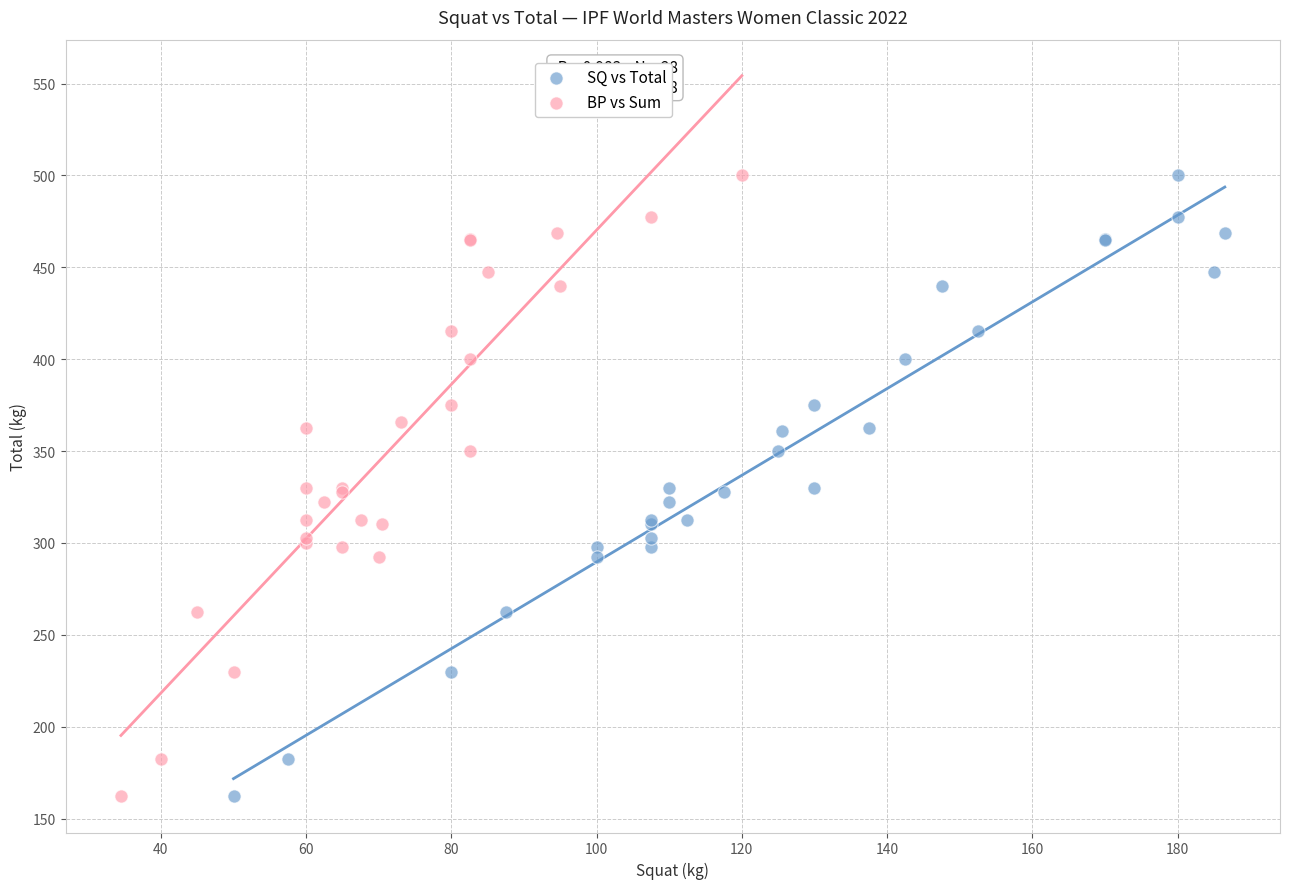

Which series has the widest spread of Y values?

BP vs Sum